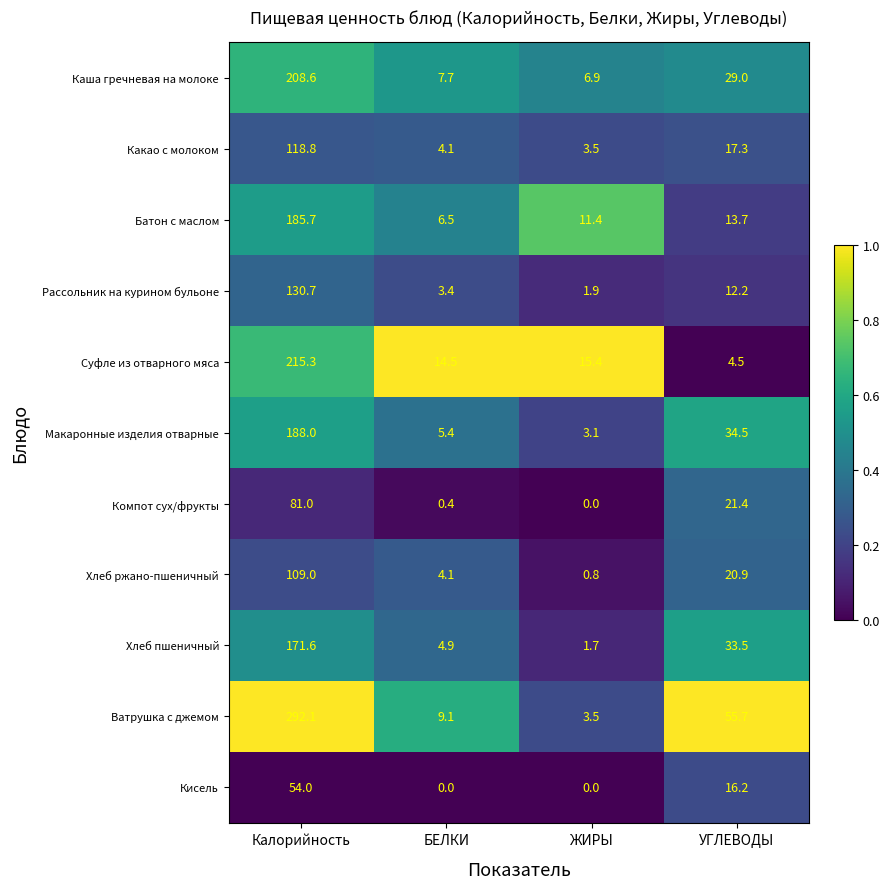

Is it true that Какао с молоком equals 1.6 at БЕЛКИ?

False